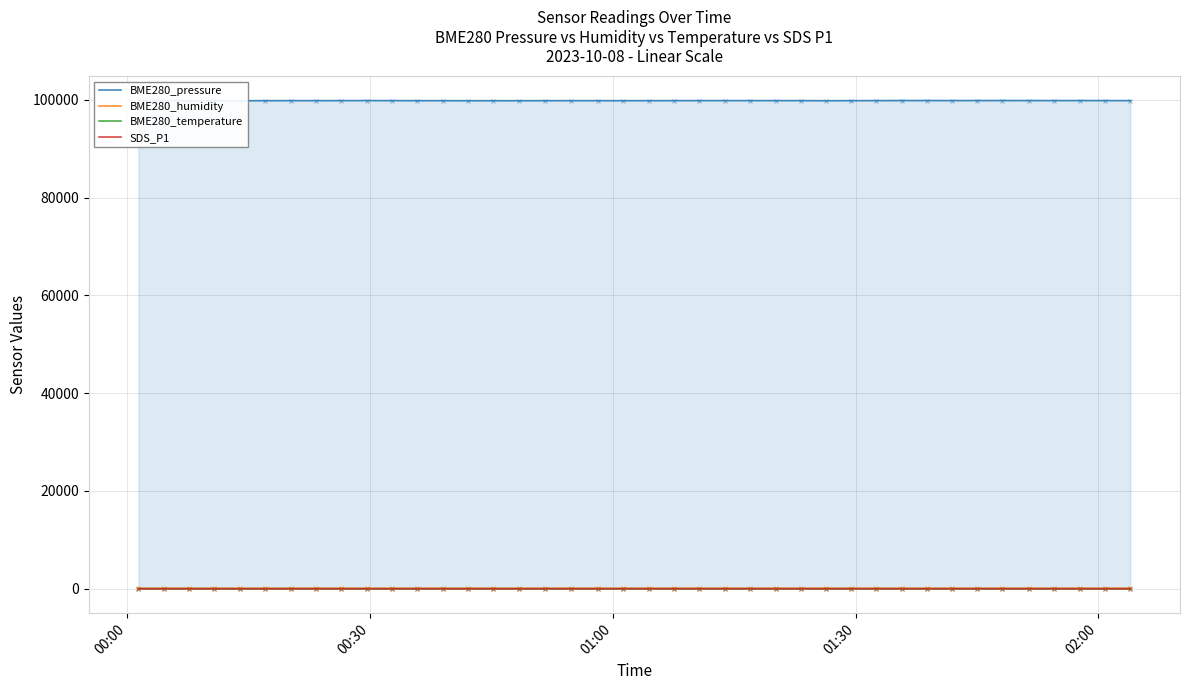

What are all the series names shown in the legend?

BME280_pressure, BME280_humidity, BME280_temperature, SDS_P1